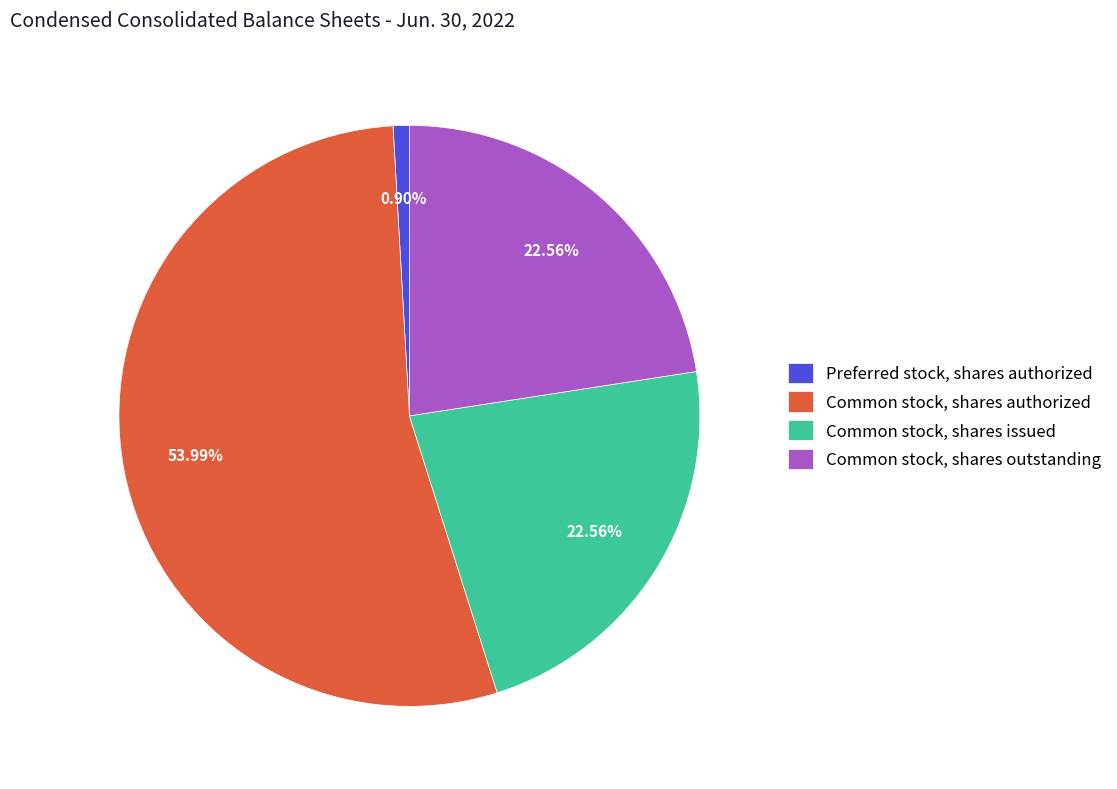

Count the number of slices in the pie.

4